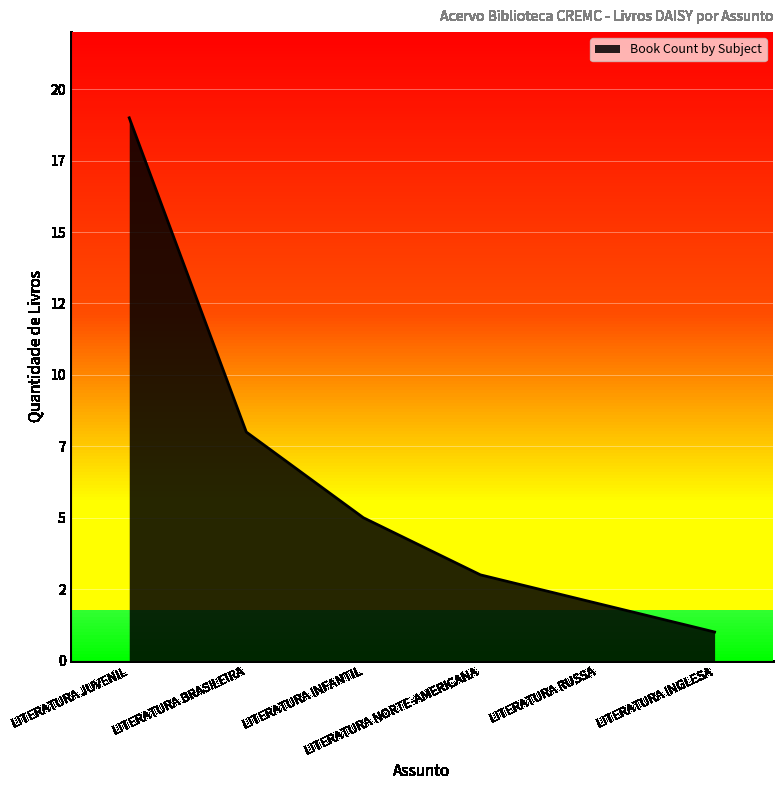

Rank the categories by value from highest to lowest.

LITERATURA JUVENIL, LITERATURA BRASILEIRA, LITERATURA INFANTIL, LITERATURA NORTE-AMERICANA, LITERATURA RUSSA, LITERATURA INGLESA